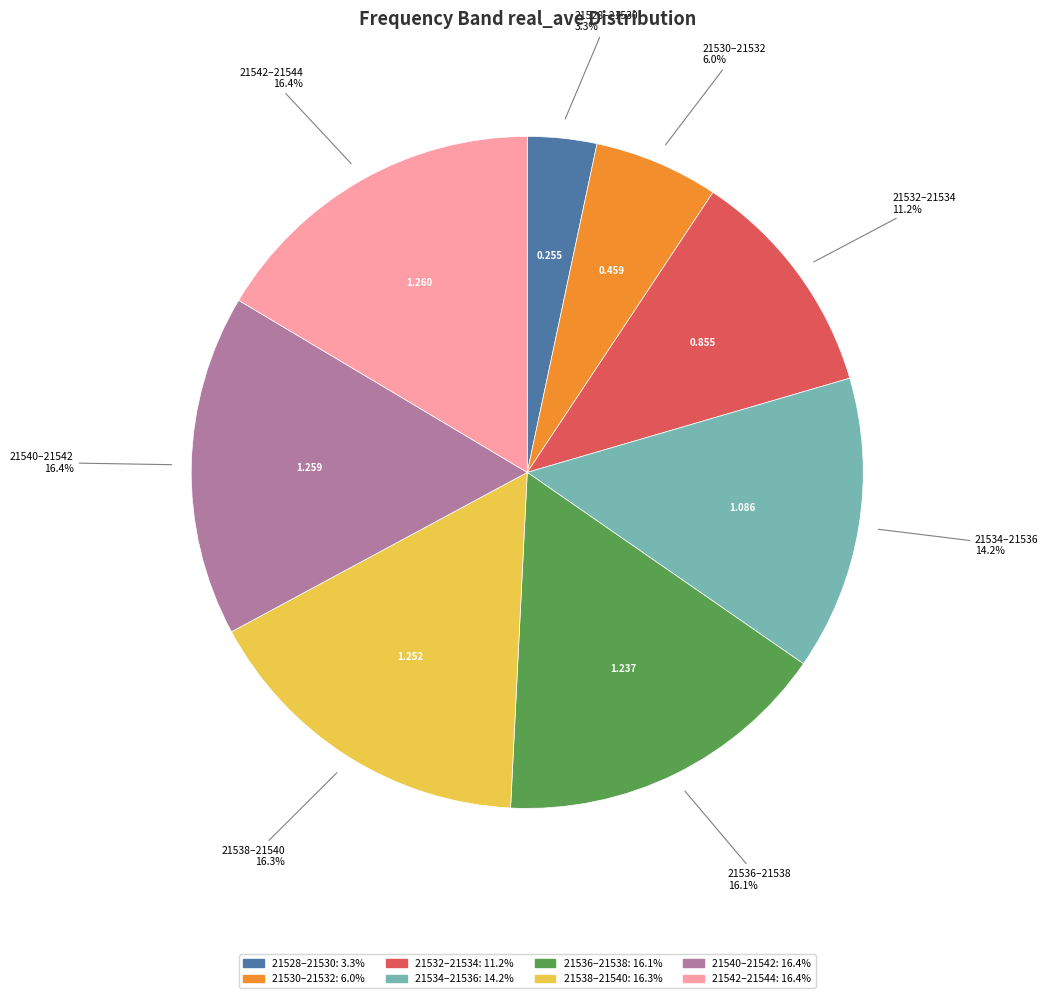

Count the number of slices in the pie.

8